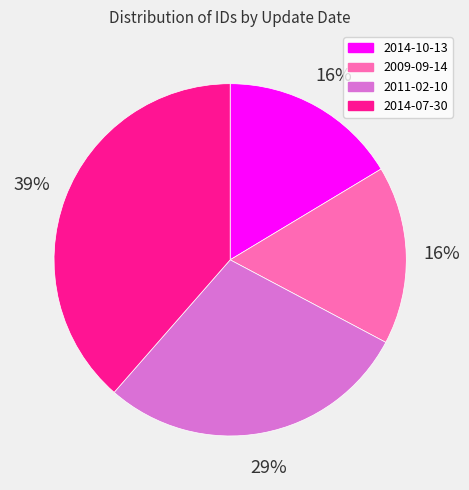

To the nearest percent, what percentage of the pie is 2014-07-30?

39%